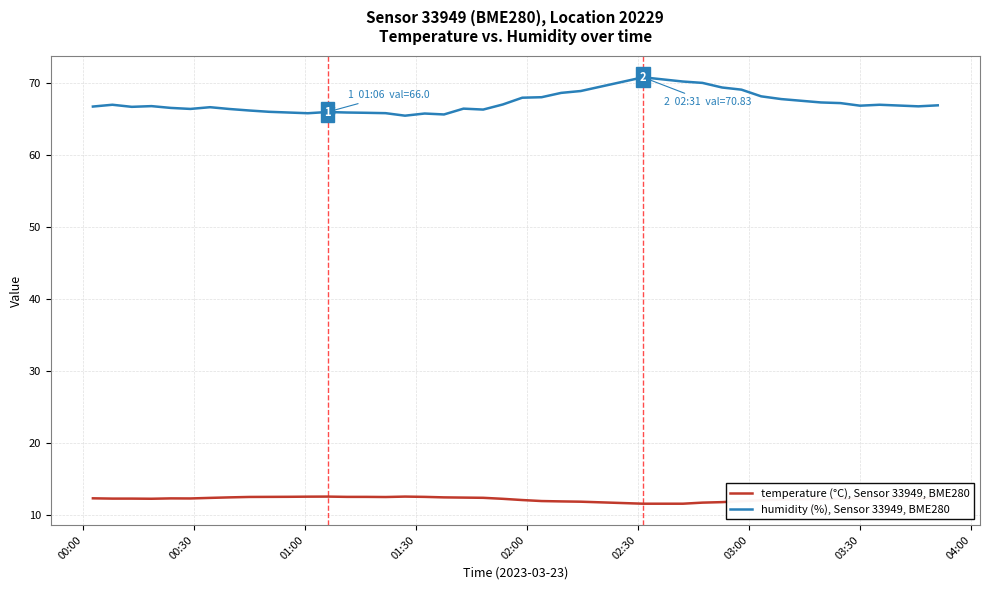

What is the smallest value displayed?

11.5